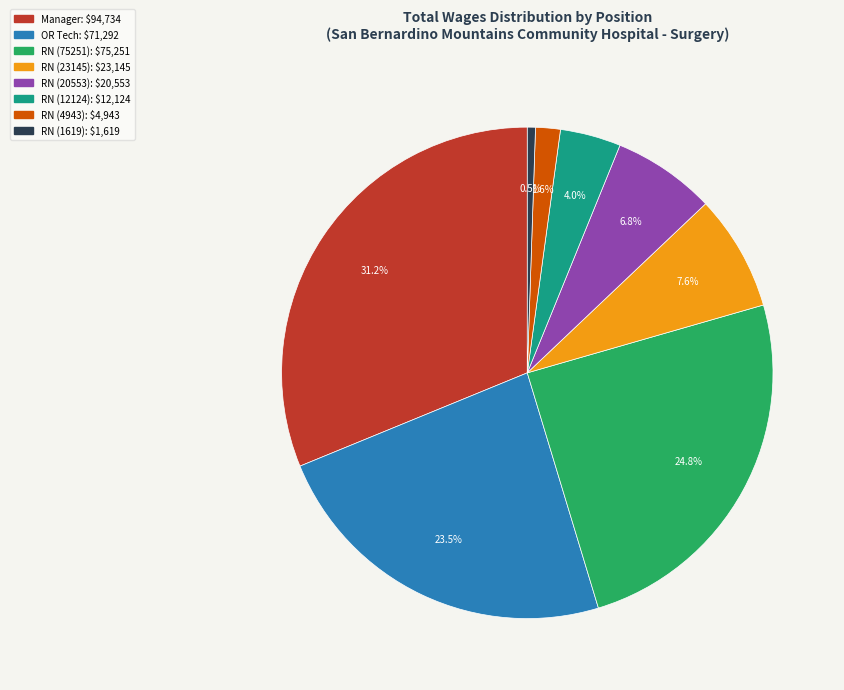

Which category has the smallest portion of the pie?

RN (1619)